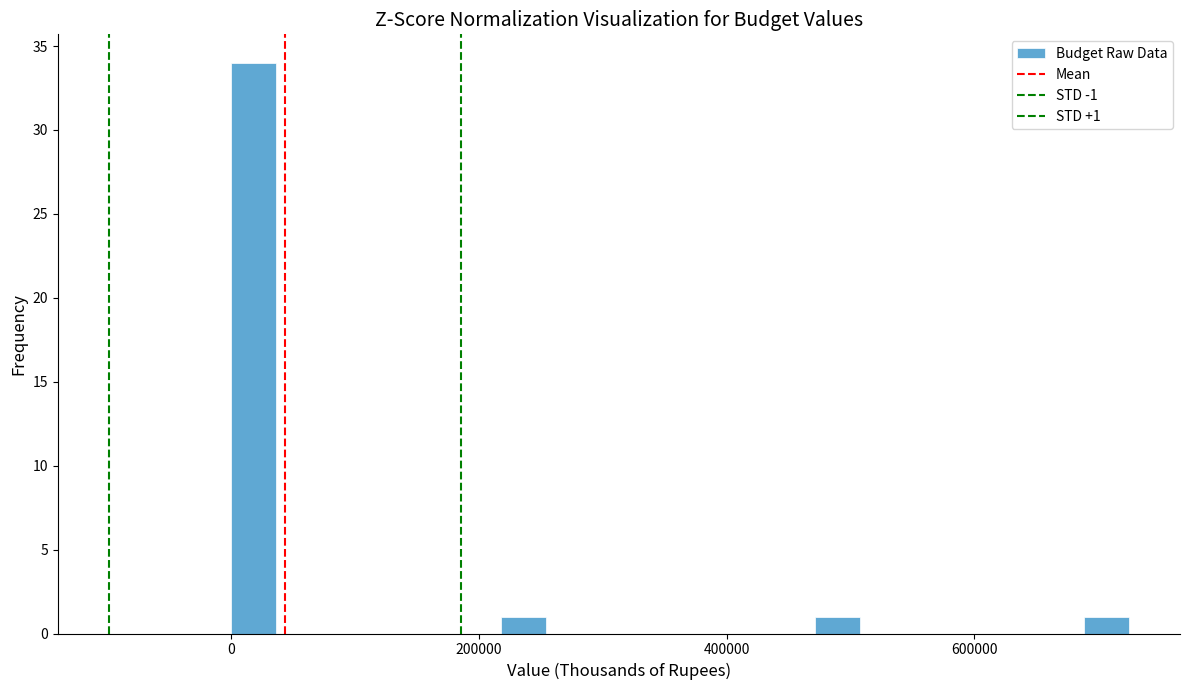

Read against the x-axis, roughly where is the centre of the tallest bar?

20000